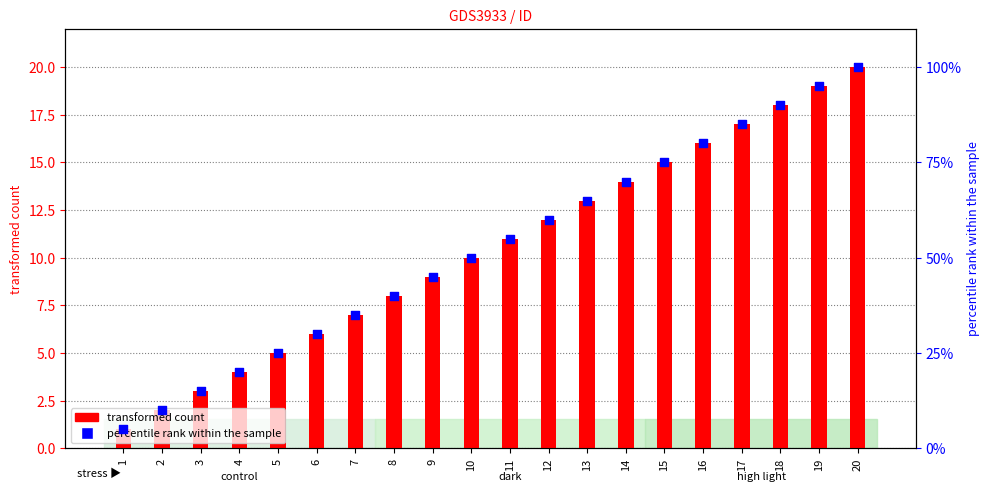

What is the total value across all series at 12?

72